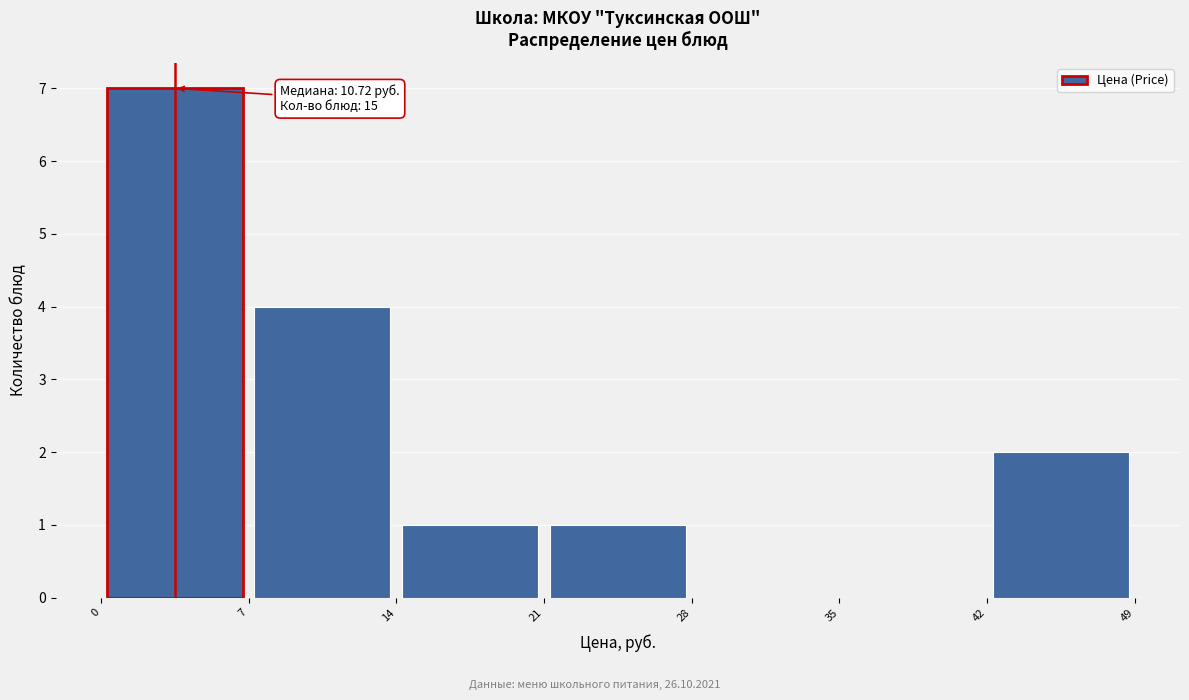

Which range on the x-axis has the tallest bar?

0 to 7